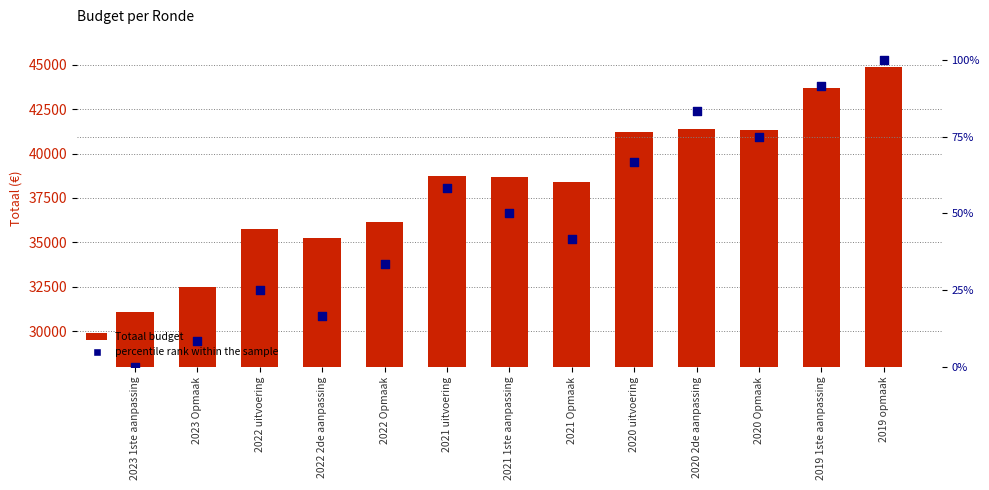

Is the value of Totaal budget at 2019 opmaak greater than the value of percentile rank within the sample at 2021 uitvoering?

Yes